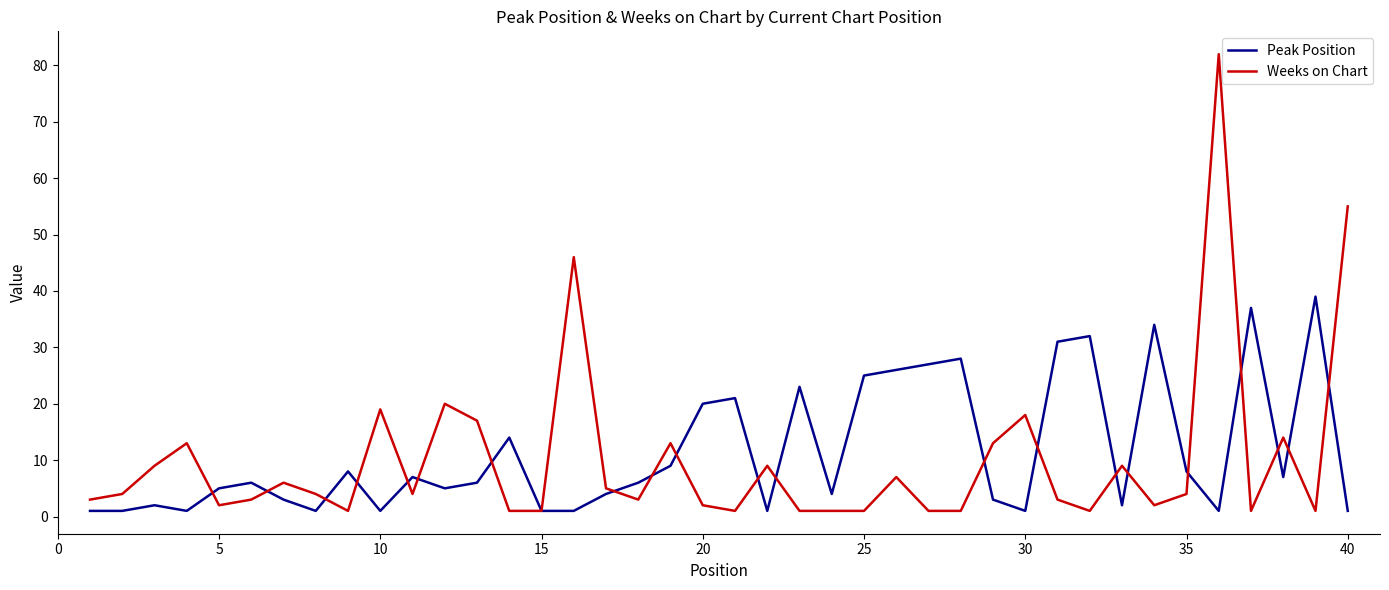

Which series has the largest range (max minus min)?

Weeks on Chart